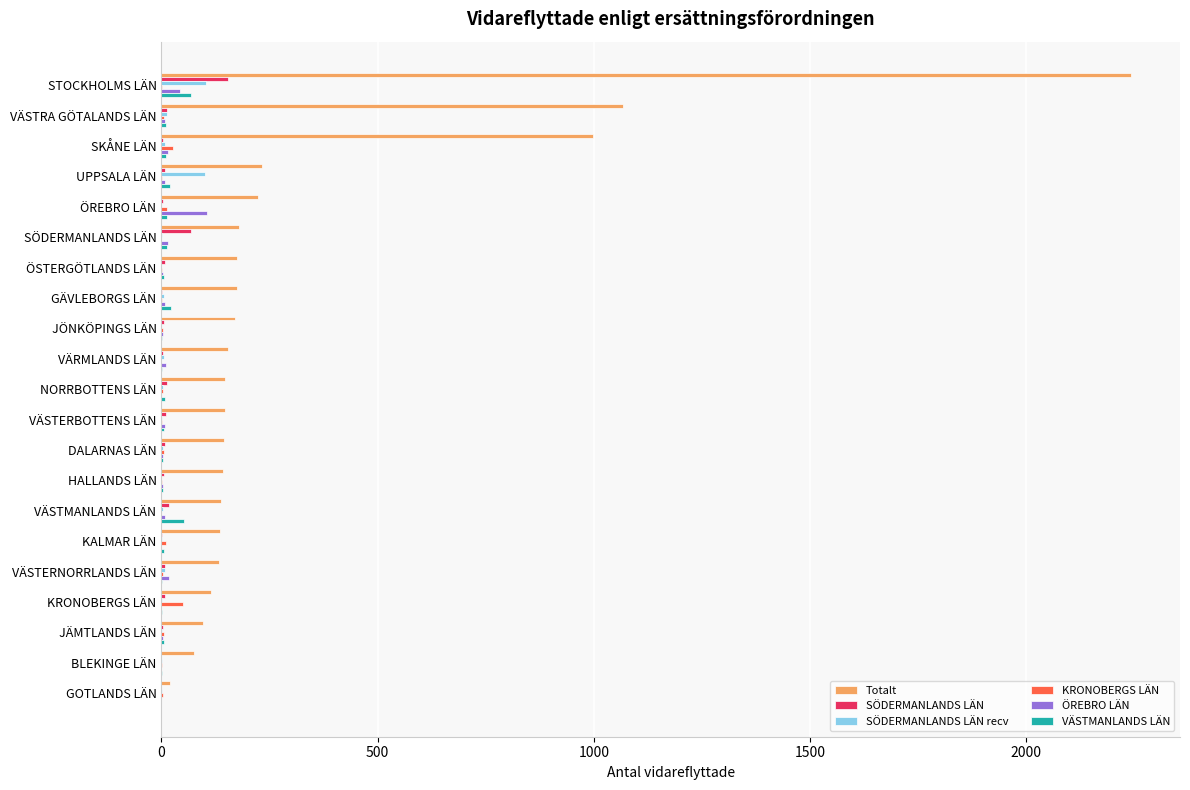

What is the maximum value shown in the chart?

2243